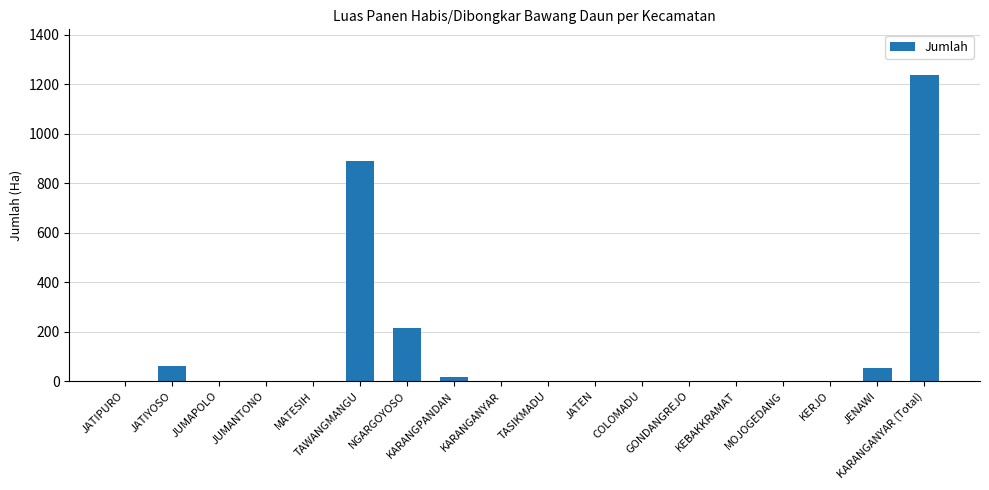

How many series are shown in this chart?

1